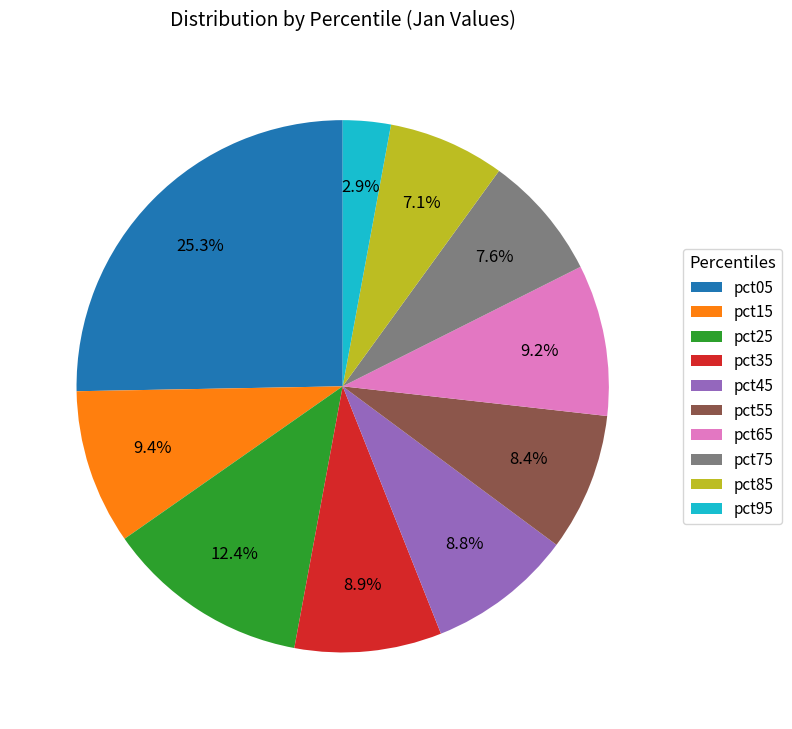

True or false: pct95 accounts for 3% of the total.

True